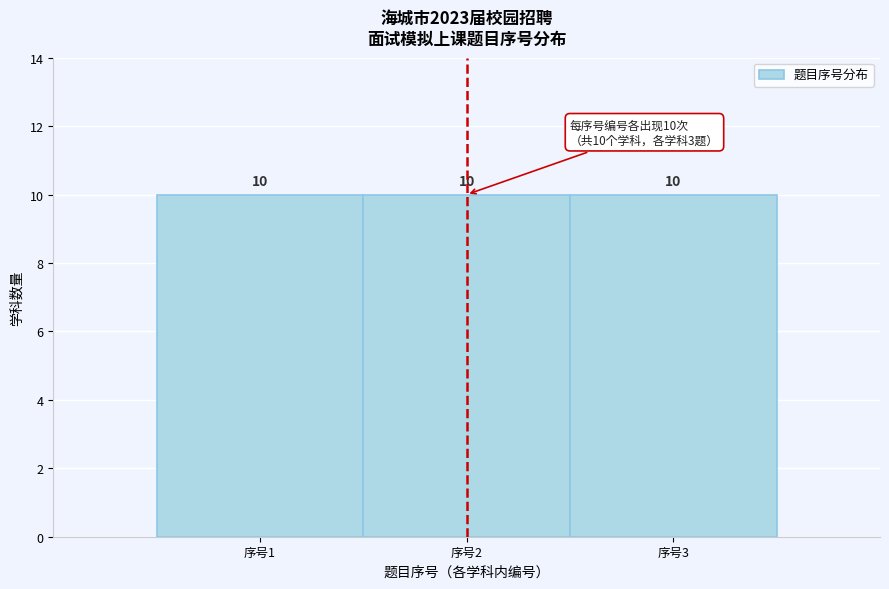

Reading left to right, list every bar in this chart as the range it spans on the x-axis followed by its height.

0.5 to 1.5: 10
1.5 to 2.5: 10
2.5 to 3.5: 10